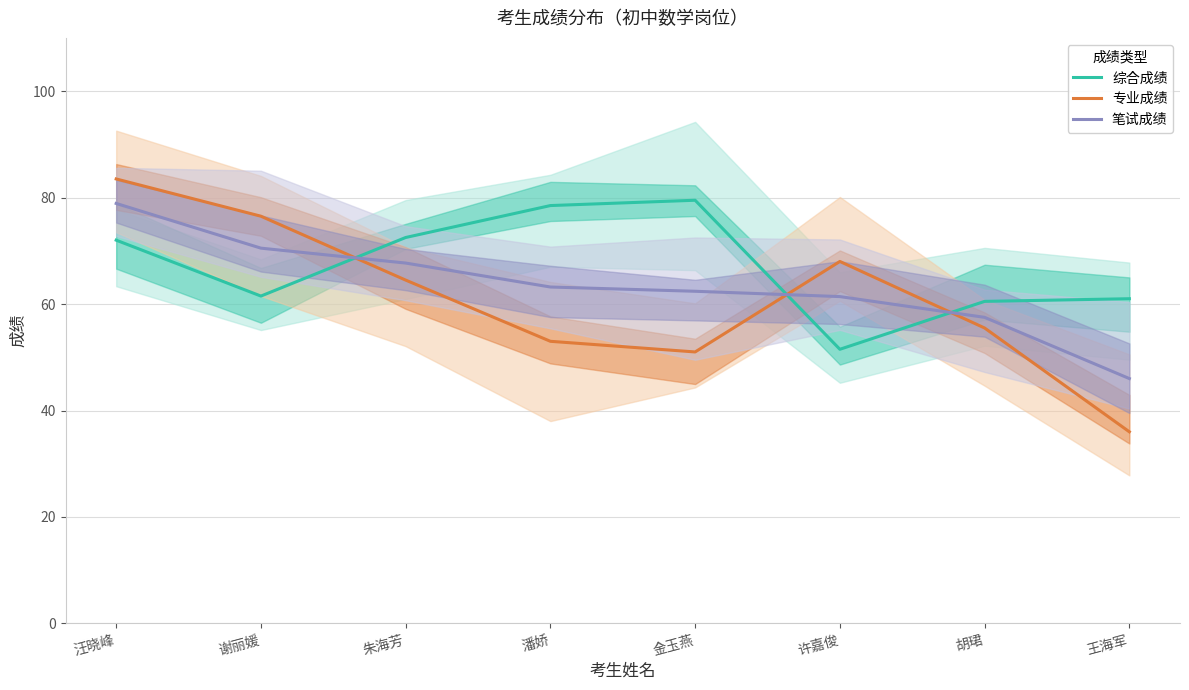

What is the label of the 7th point from the left?

胡珺